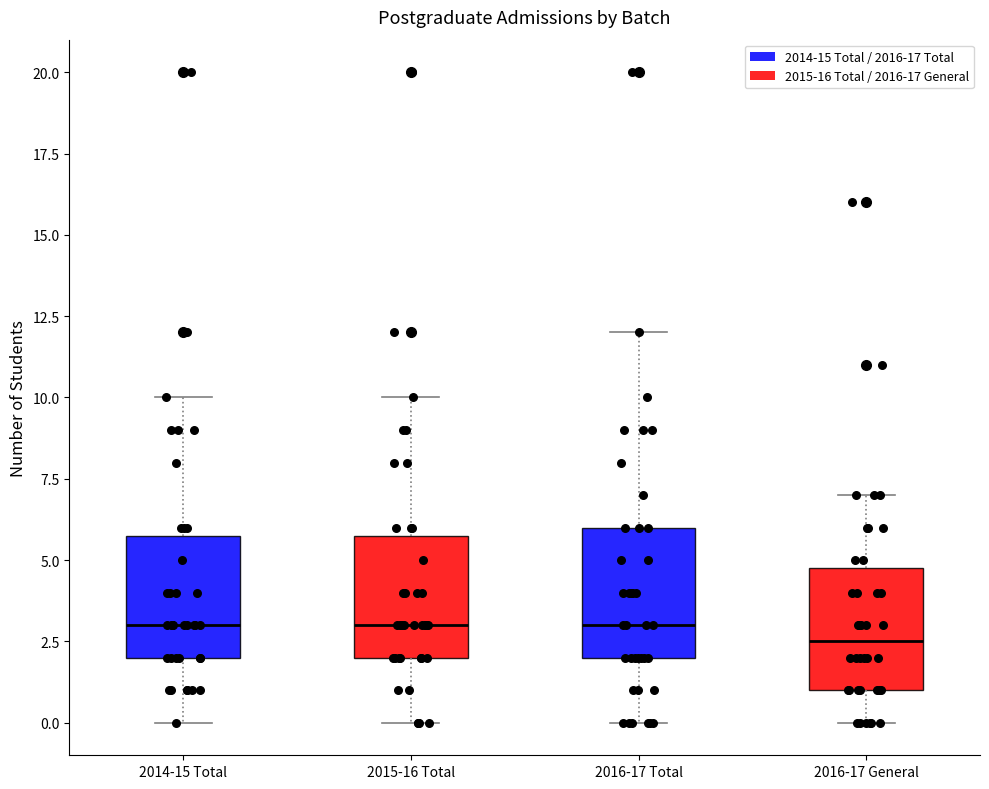

Reading left to right, read every box against the y-axis: the position of its median line, the range the box covers, and the ends of its whiskers. The values are not printed on the chart, so give them approximately, as read against the axis.

2014-15 Total: median 3.0, box 2.0 to 6.0, whiskers 0.0 to 10.0
2015-16 Total: median 3.0, box 2.0 to 6.0, whiskers 0.0 to 10.0
2016-17 Total: median 3.0, box 2.0 to 6.0, whiskers 0.0 to 12.0
2016-17 General: median 2.5, box 1.0 to 5.0, whiskers 0.0 to 7.0